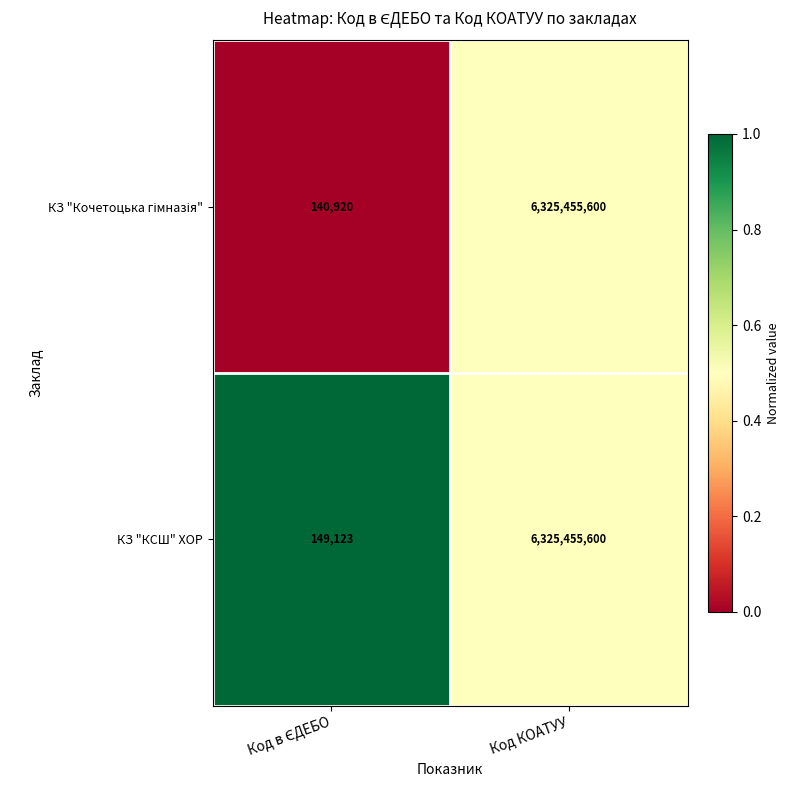

How many values in the КЗ "КСШ" ХОР series are below 6325455600?

1